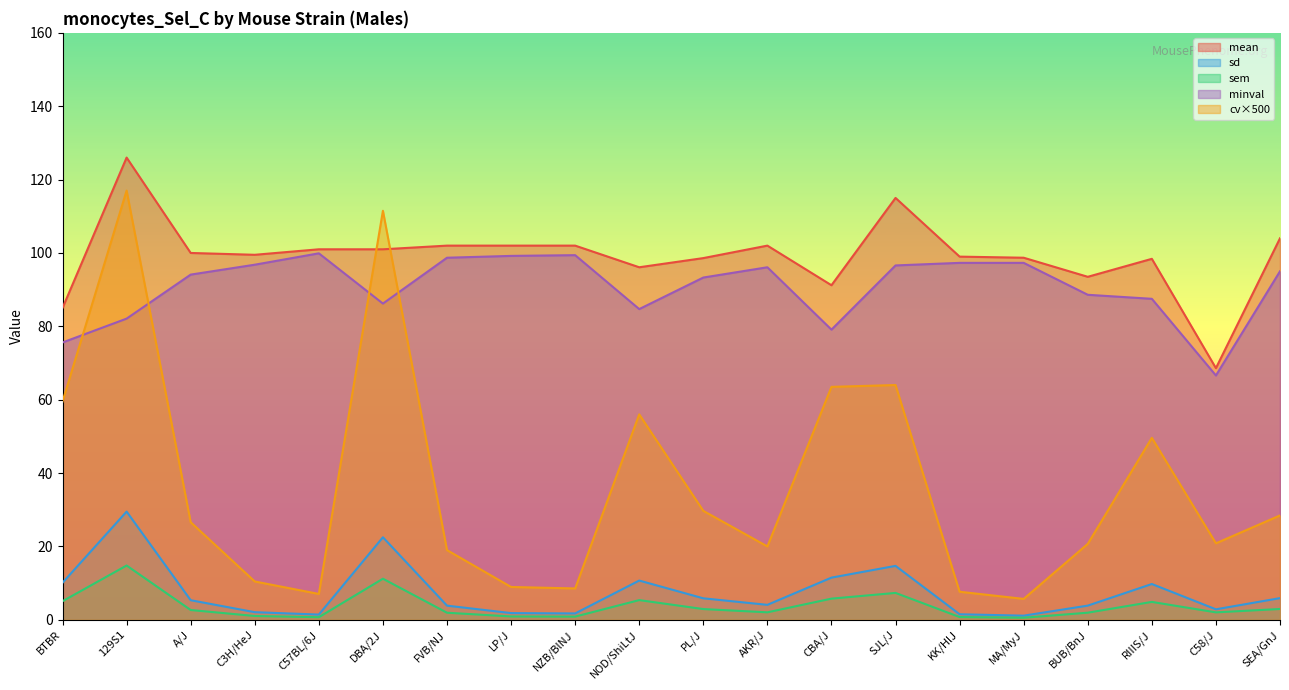

Does the chart display data point markers on the line(s)?

No